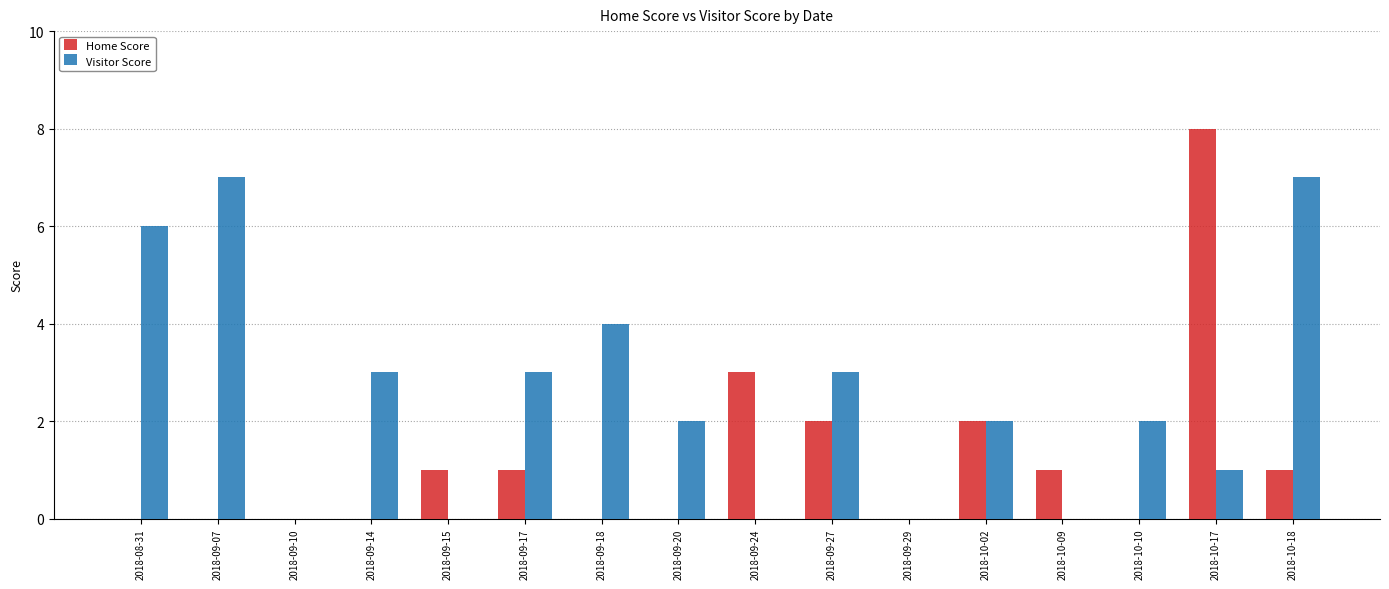

Count the Home Score values in the range 0 to 2.

14